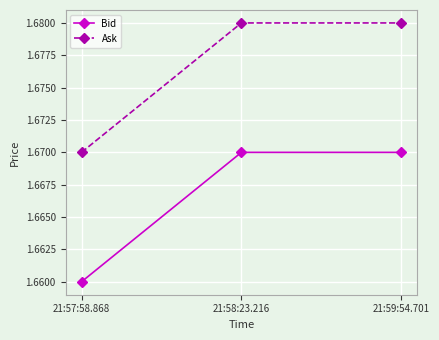

What is the label of the 1st point from the left?

21:57:58.868